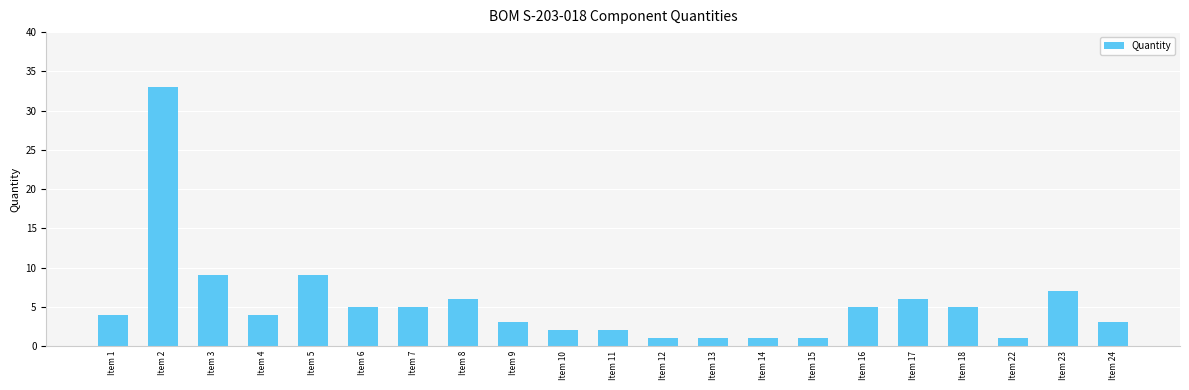

How many data points does each series have?

21